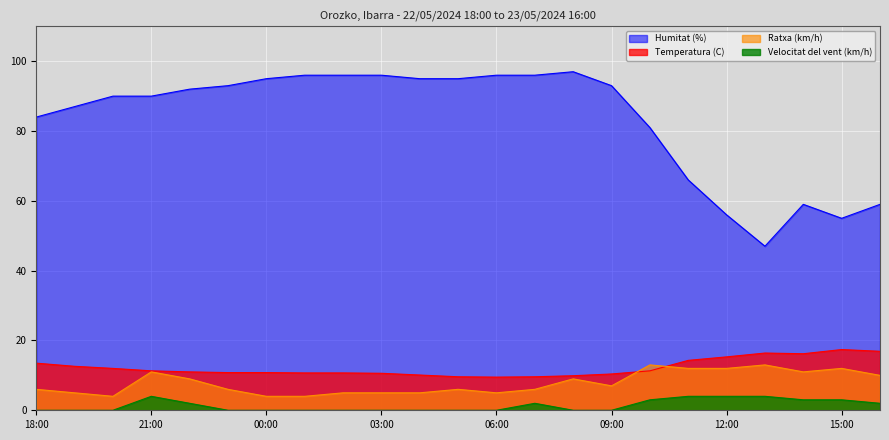

How many lines are shown in the chart?

4